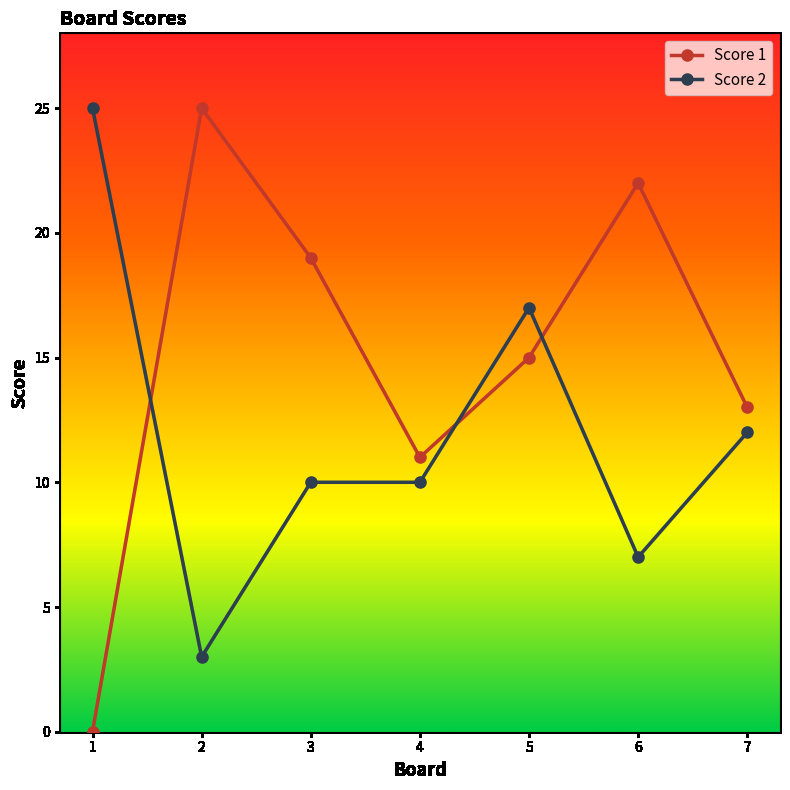

Rank the categories by Score 1 value from highest to lowest.

2, 6, 3, 5, 7, 4, 1